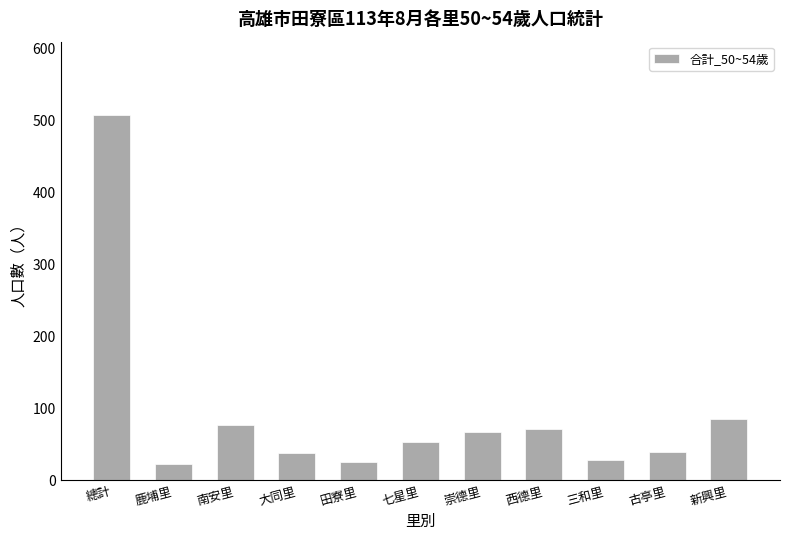

The chart shows a value of 28 at 三和里. True or false?

True